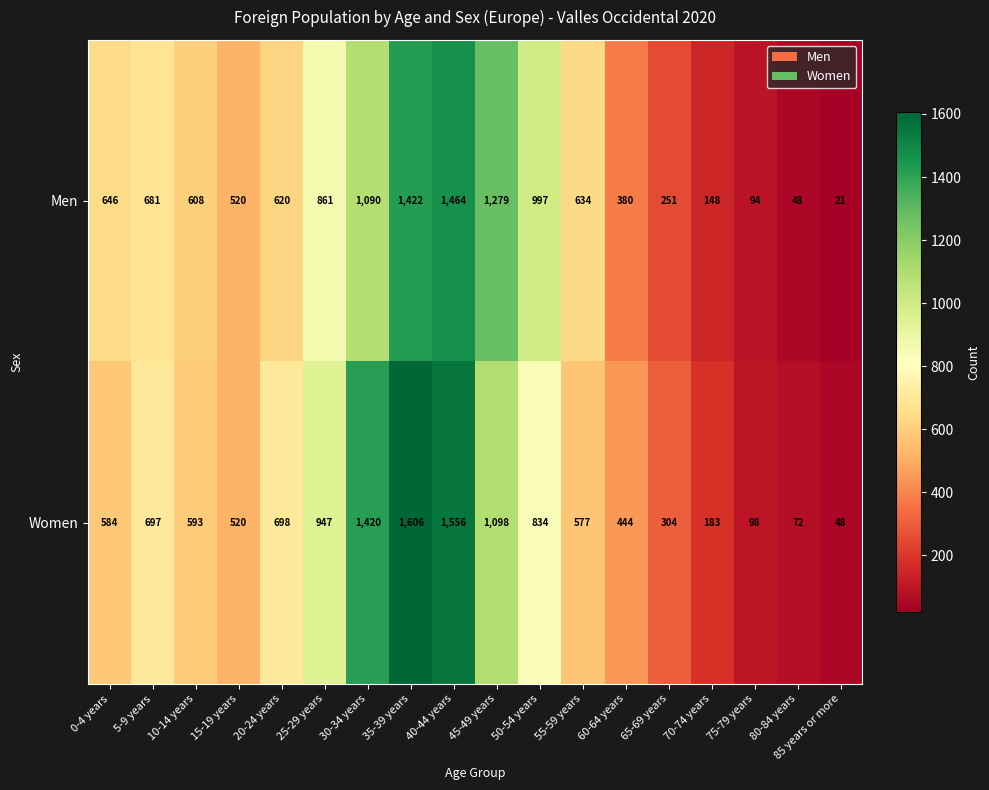

Which series has the widest spread of values?

Women